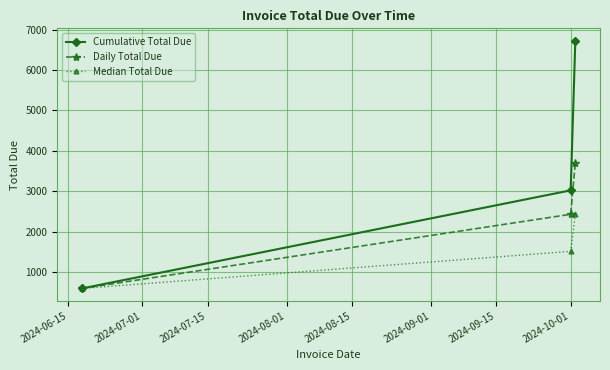

Which series has the largest total across all categories?

Cumulative Total Due